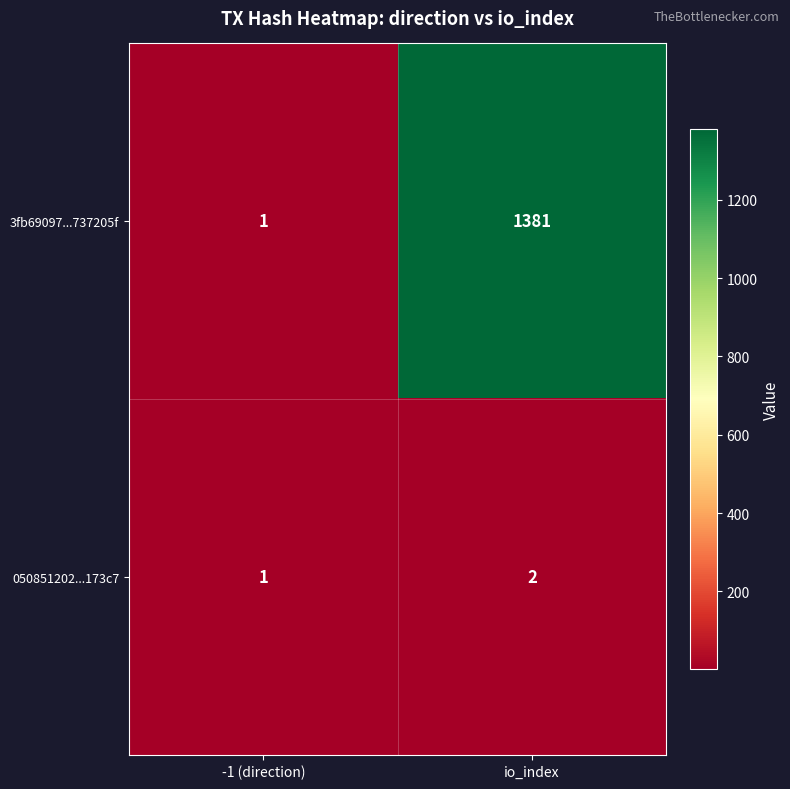

Is it true that 3fb69097...737205f equals 2097 at io_index?

False